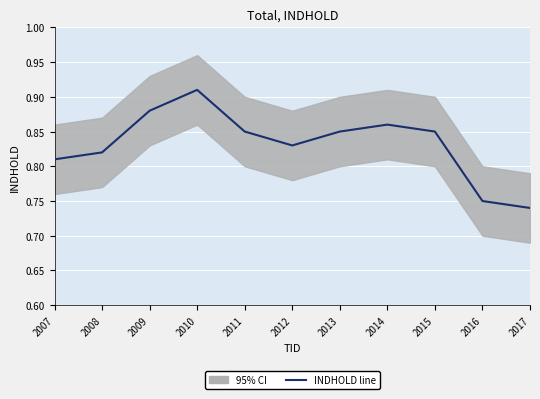

Reading left to right, transcribe all the data shown in this chart.

2007=0.8	2008=0.8	2009=0.9	2010=0.9	2011=0.8	2012=0.8	2013=0.8	2014=0.9	2015=0.8	2016=0.8	2017=0.7